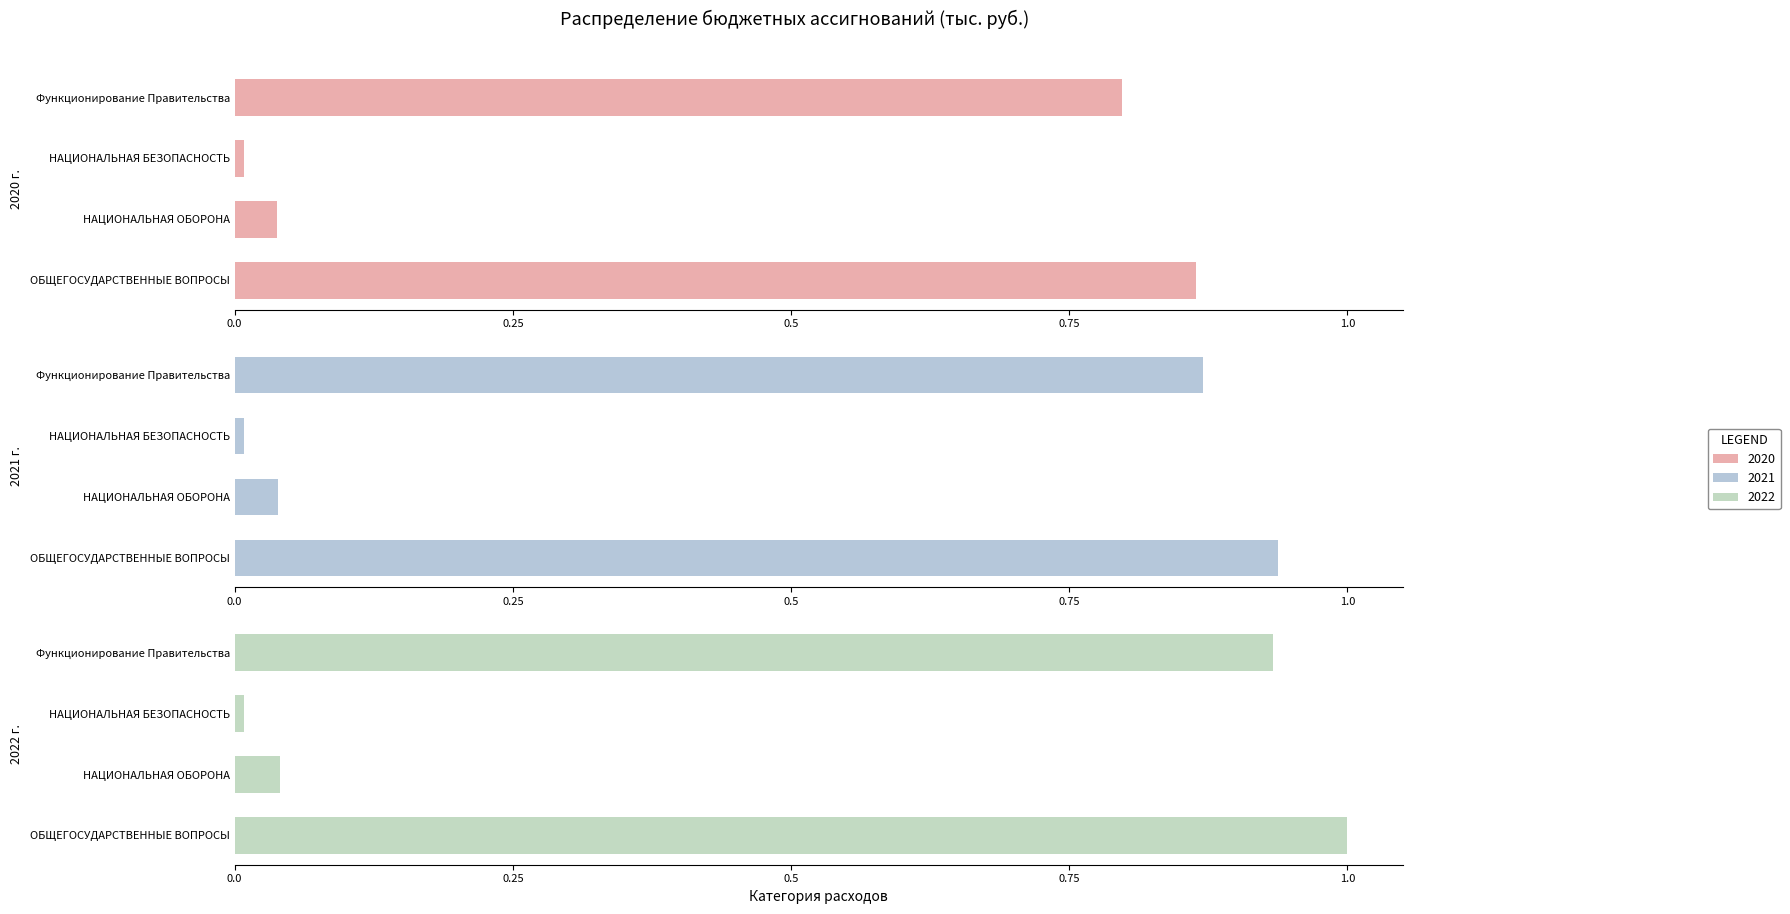

What position from the left is НАЦИОНАЛЬНАЯ ОБОРОНА?

2